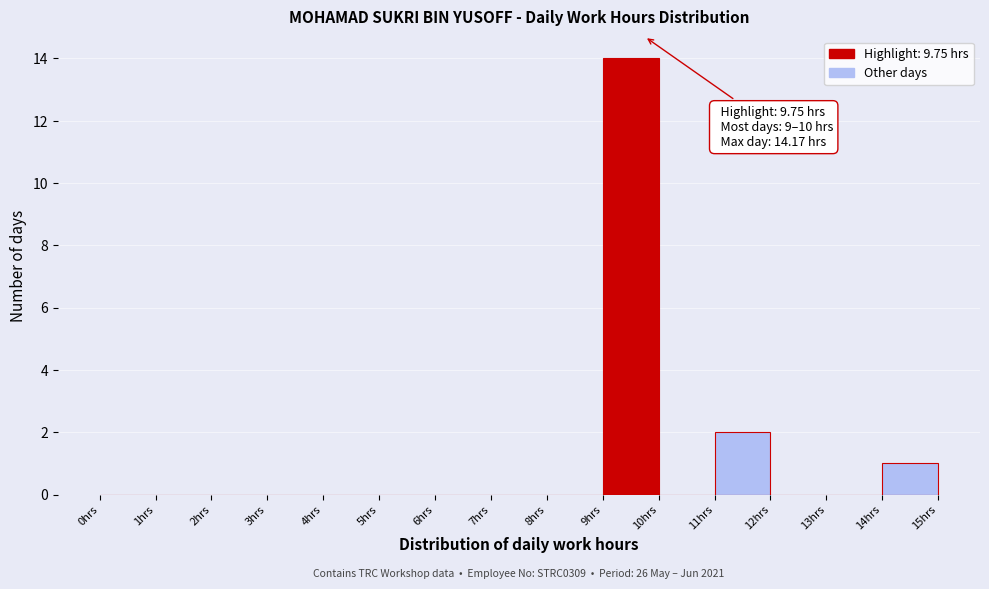

Which range on the x-axis has the tallest bar?

9 to 10